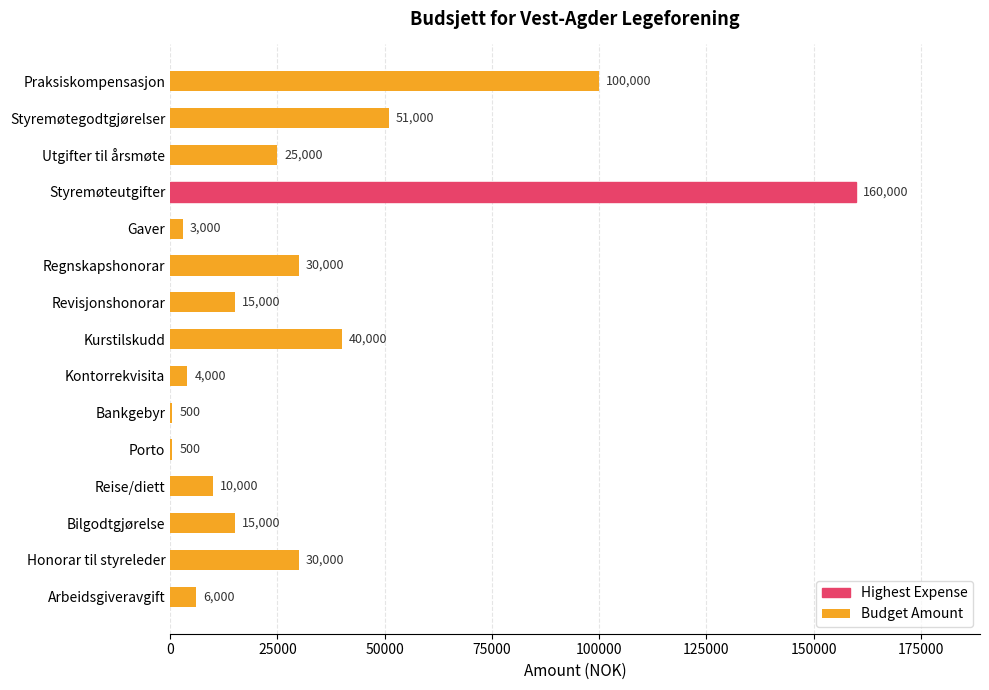

What is the maximum value shown in the chart?

160000